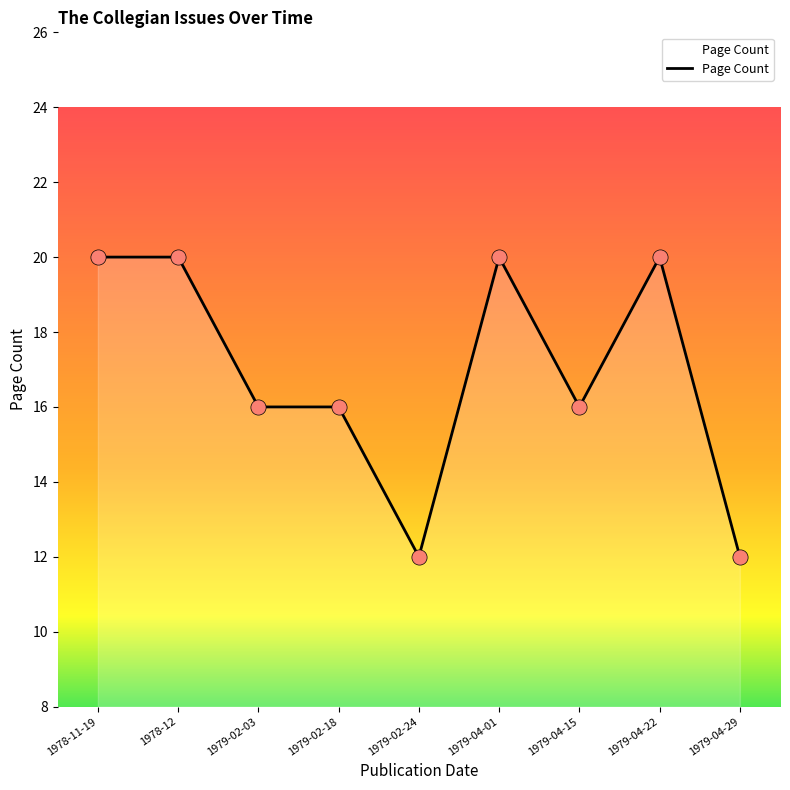

Which has a higher value, 1979-04-29 or 1979-04-15?

1979-04-15